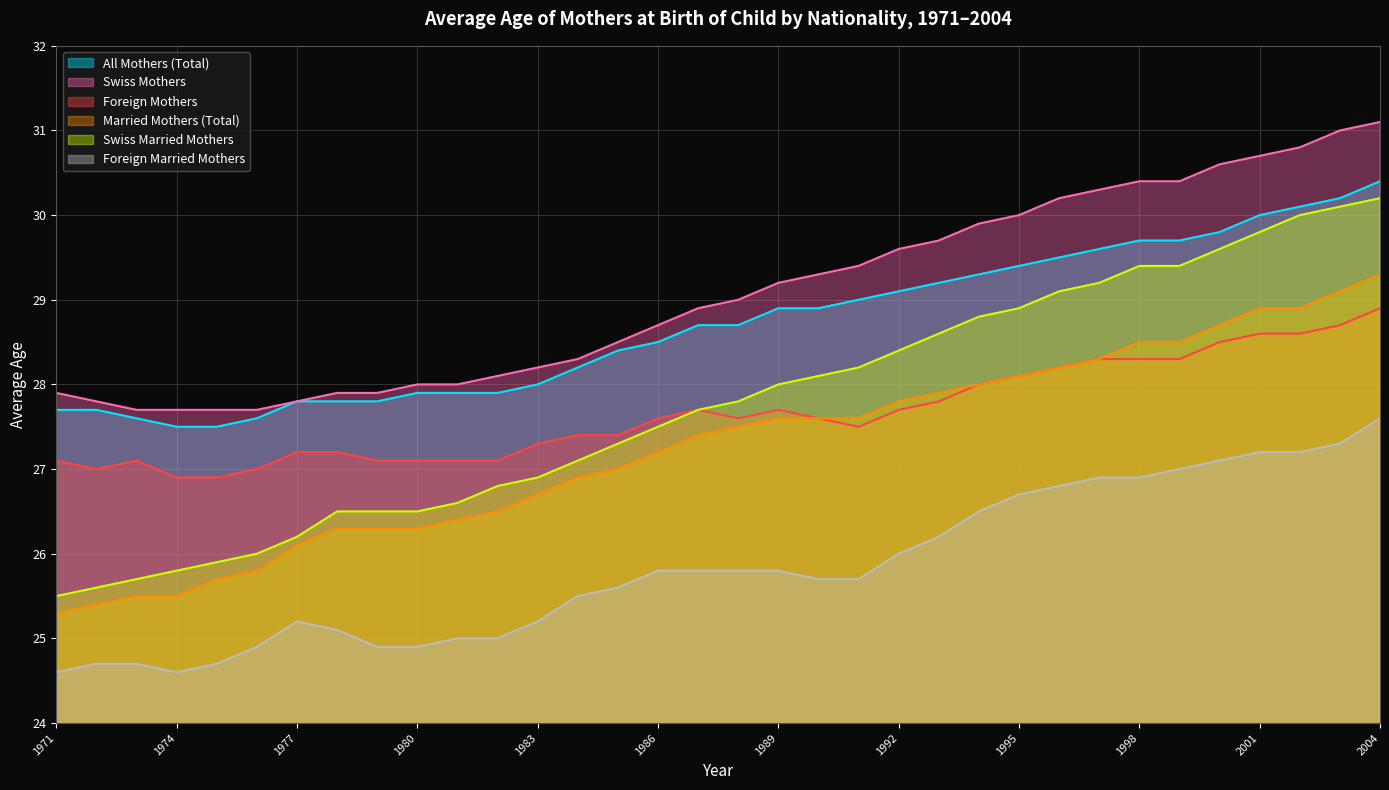

True or false: Swiss Mothers has a value of 30.3 at 1997.

True